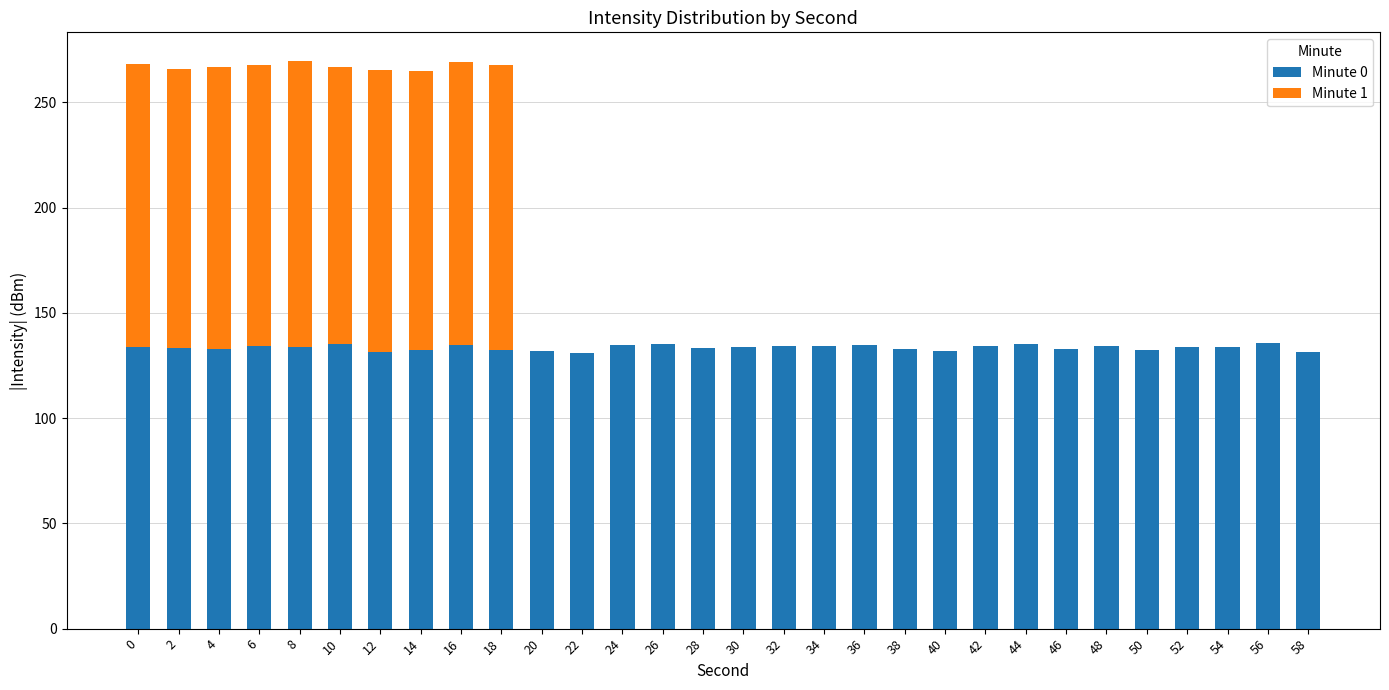

What is the highest value of the Minute 0 series?

135.6